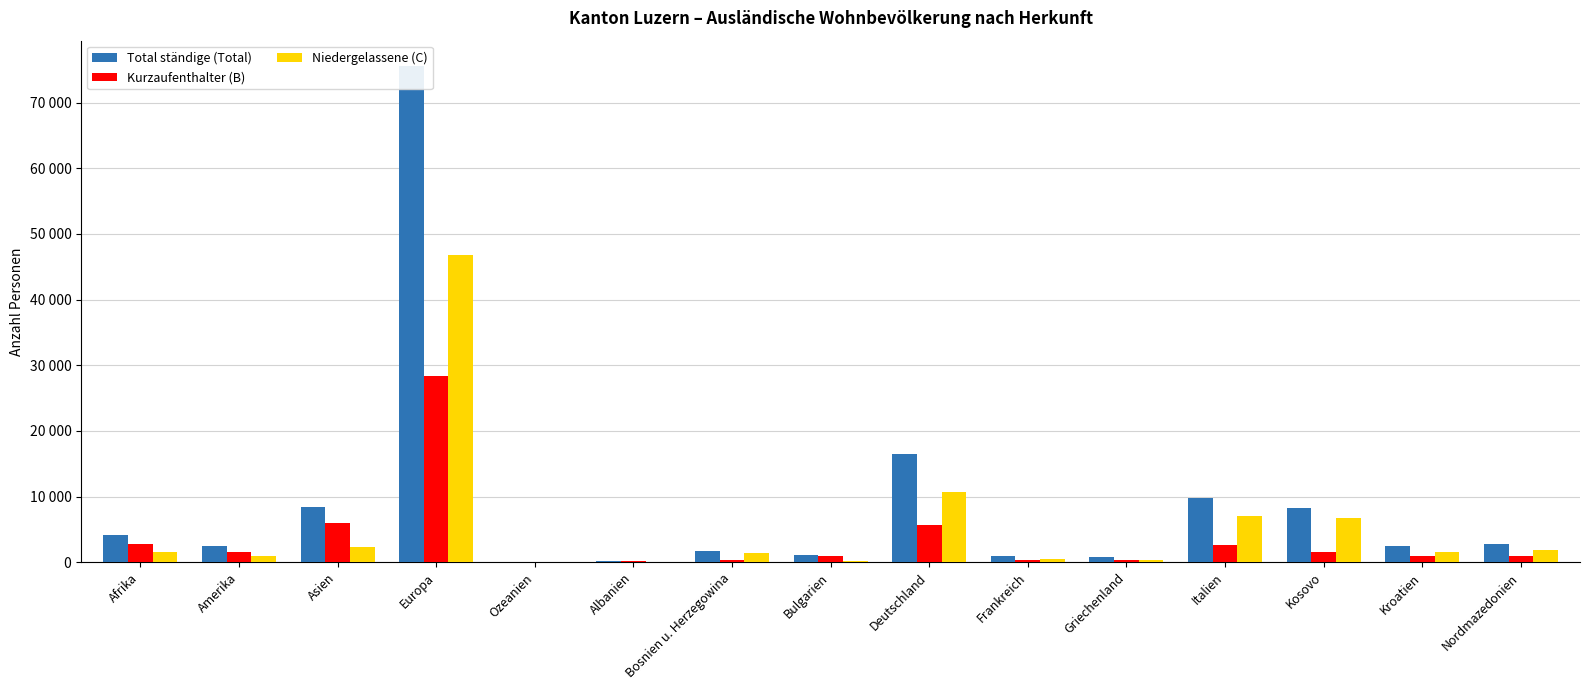

What position from the right is Griechenland?

5